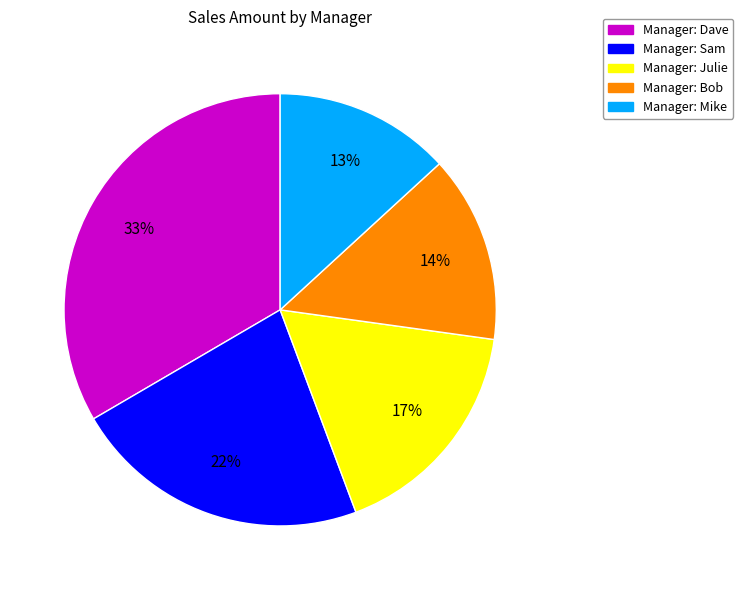

Is there any slice that represents more than half of the pie?

No